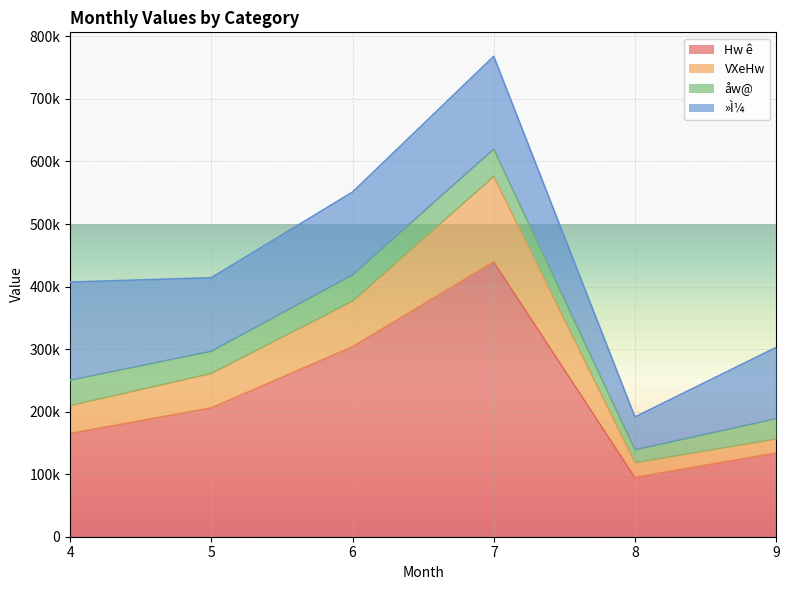

Count the number of categories in the chart.

6